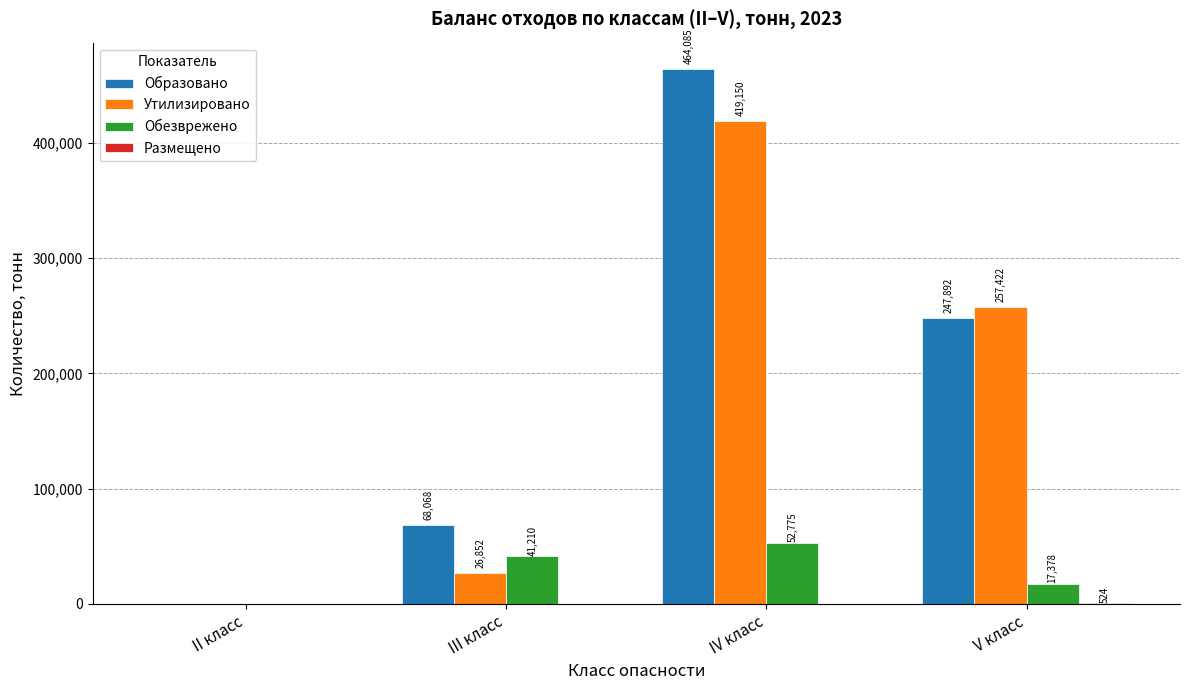

At which category is the sum across all series the highest?

IV класс